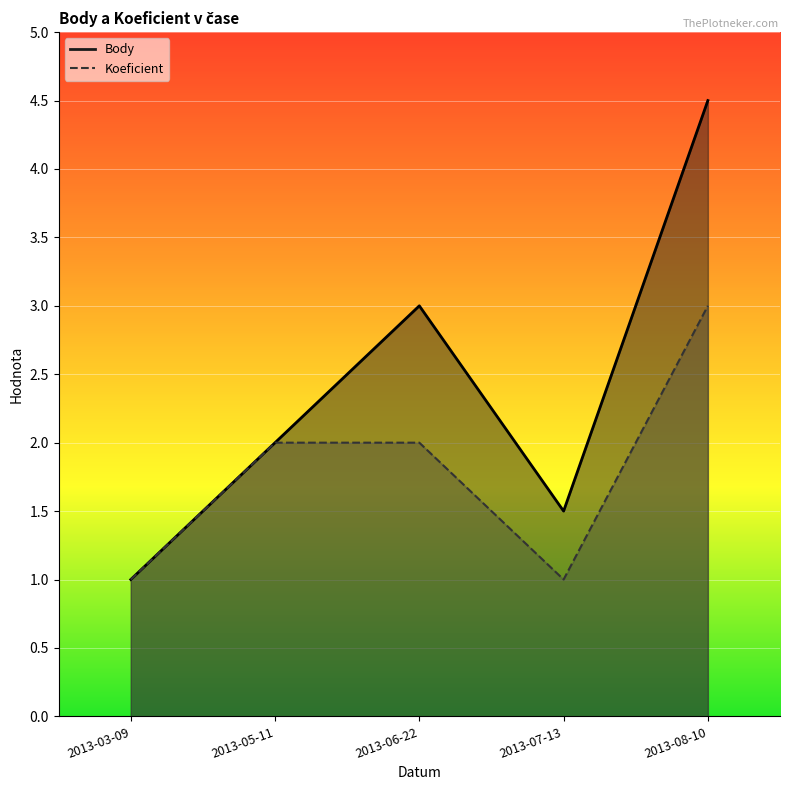

At which category does Body reach its first local peak?

2013-06-22